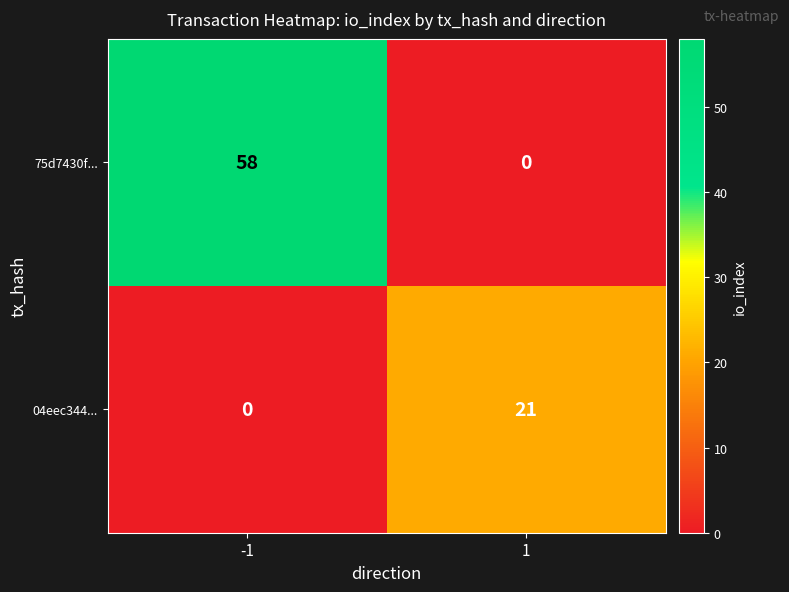

What is the greatest value displayed?

58